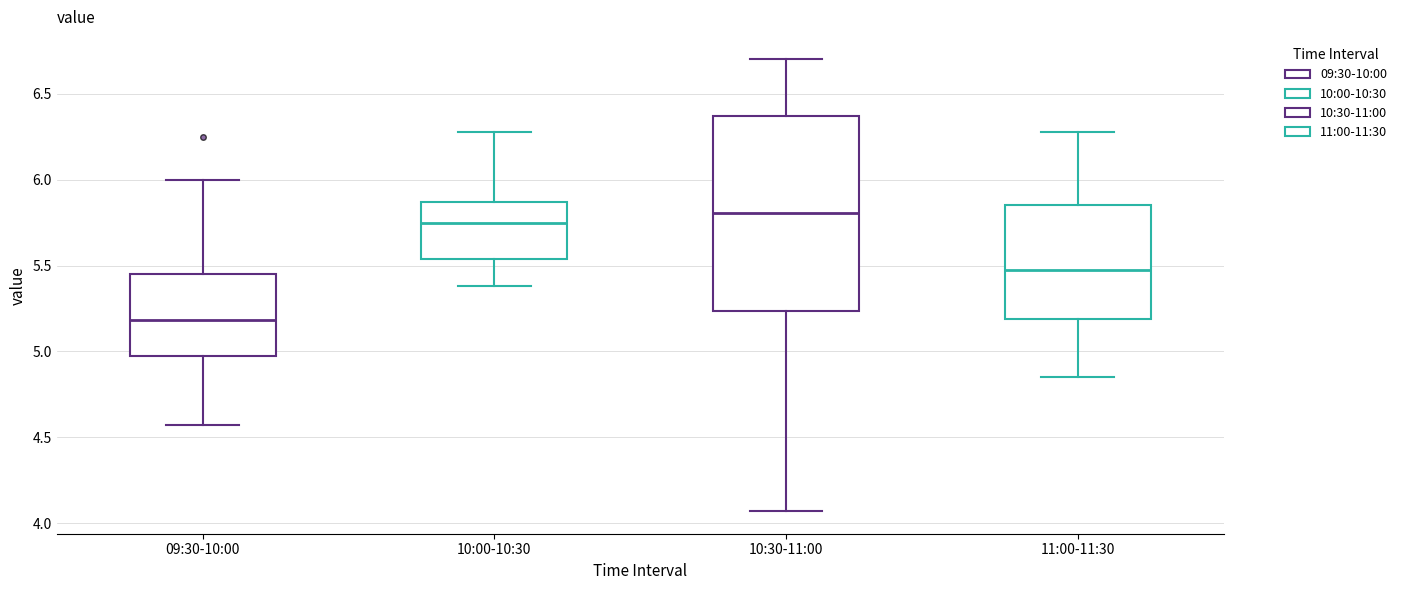

Reading left to right, transcribe this box plot: for each box, give where its median line is, the range the box spans, and where its two whiskers end, as read against the y-axis. The values are not printed on the chart, so give them approximately, as read against the axis.

09:30-10:00: median 5.20, box 5.00 to 5.45, whiskers 4.55 to 6.00
10:00-10:30: median 5.75, box 5.55 to 5.85, whiskers 5.40 to 6.30
10:30-11:00: median 5.80, box 5.25 to 6.35, whiskers 4.05 to 6.70
11:00-11:30: median 5.50, box 5.20 to 5.85, whiskers 4.85 to 6.30